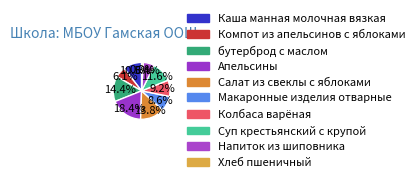

What is the total percentage of Колбаса варёная and Хлеб пшеничный?

10.1%